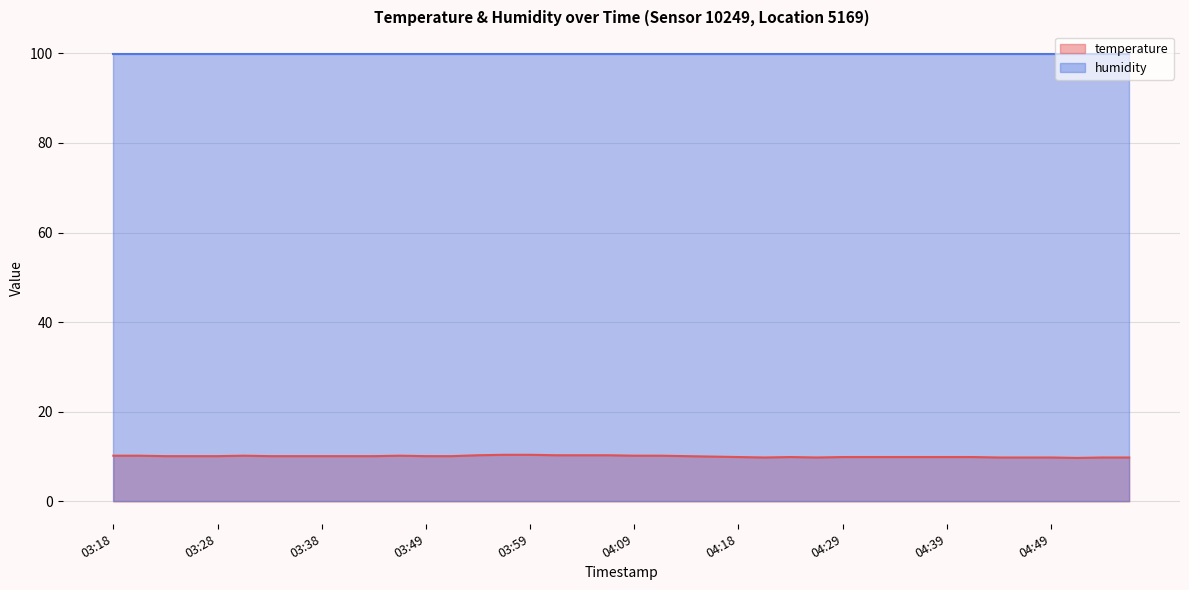

Approximately how many times larger is the value at 04:26 compared to 03:25?

1.0